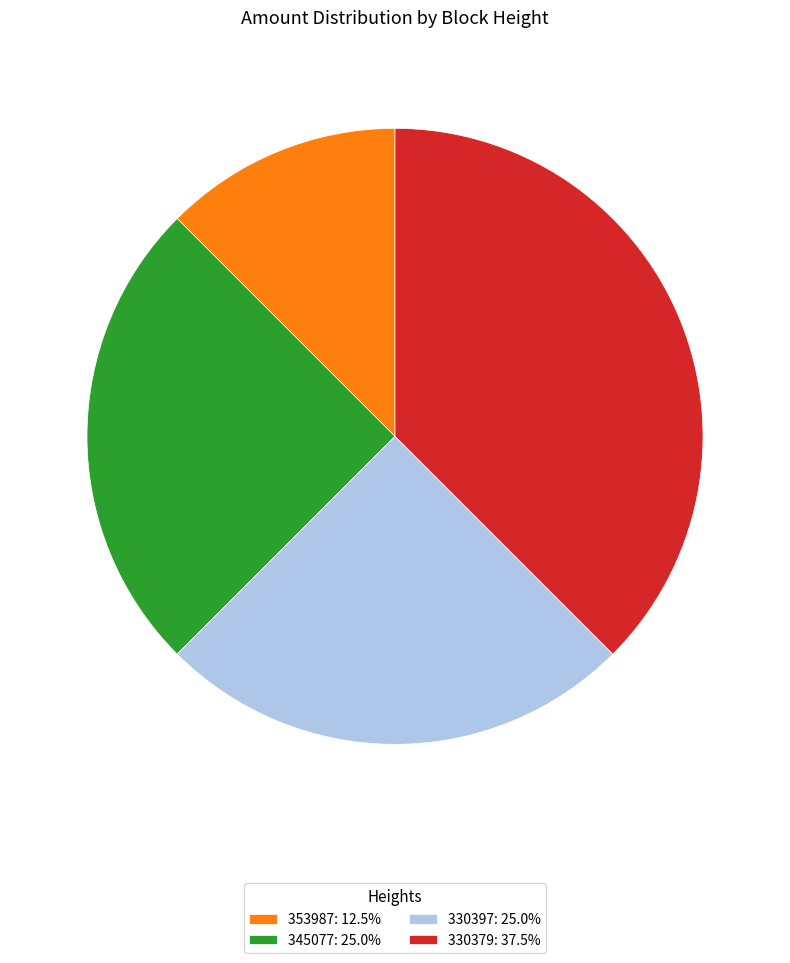

Which has a higher value, 345077 or 353987?

345077